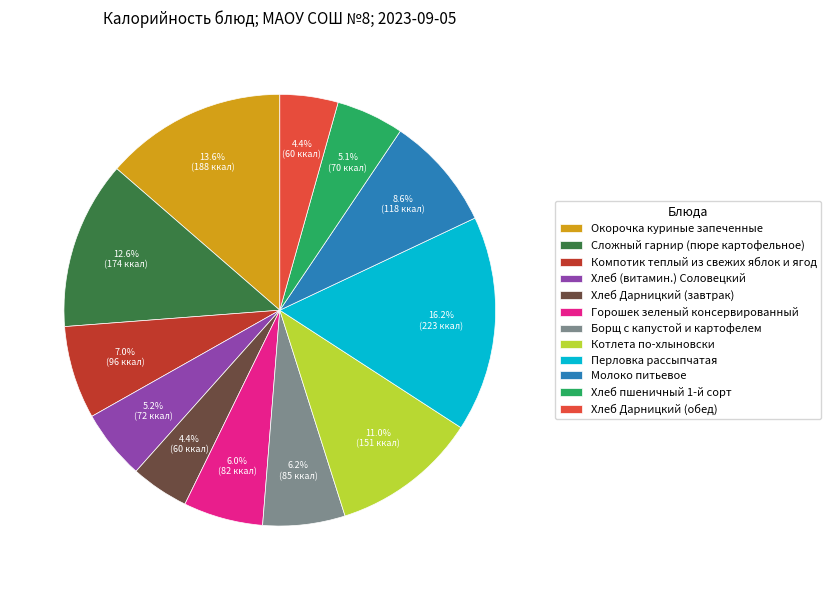

Between Котлета по-хлыновски and Перловка рассыпчатая, which is larger?

Перловка рассыпчатая